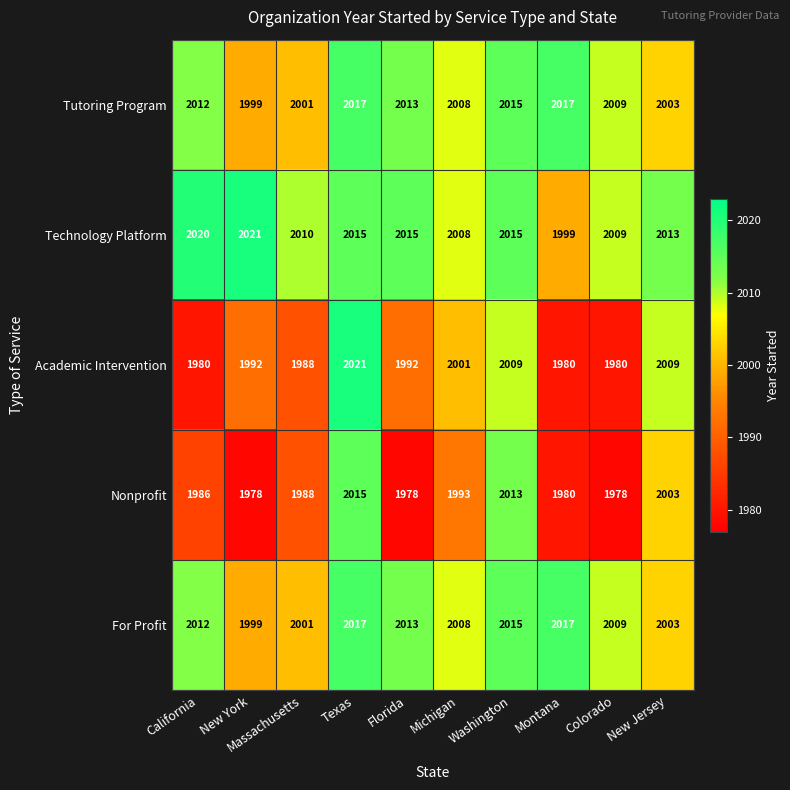

Is the value of For Profit at Washington greater than the value of Tutoring Program at Montana?

No